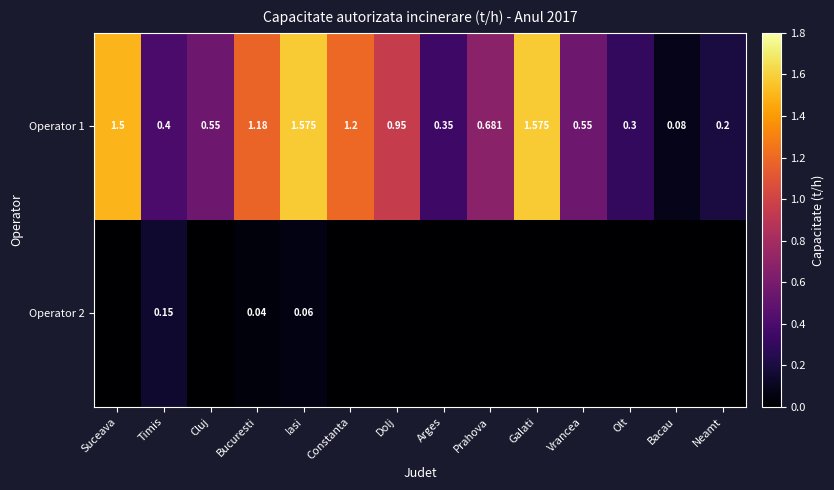

Where is Operator 1 nearest to the value 0?

Bacau